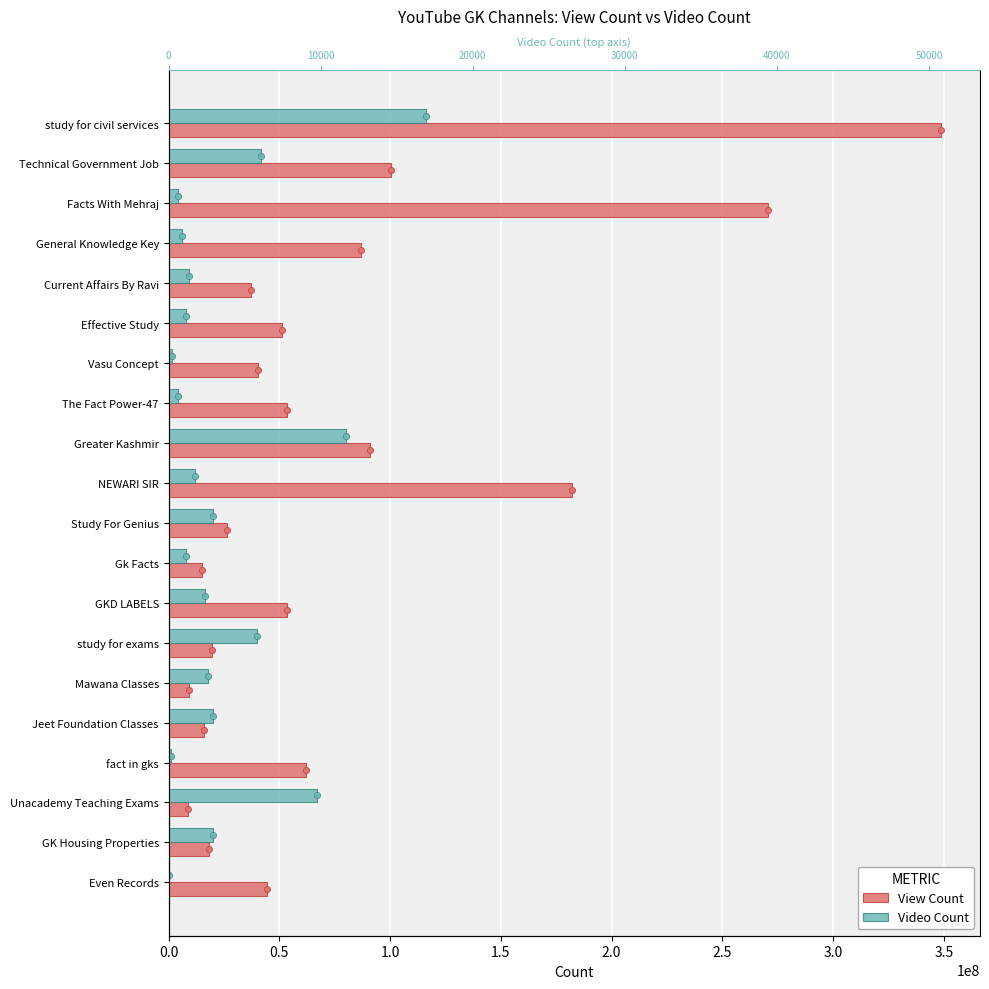

Which series has the widest spread of Y values?

View Count